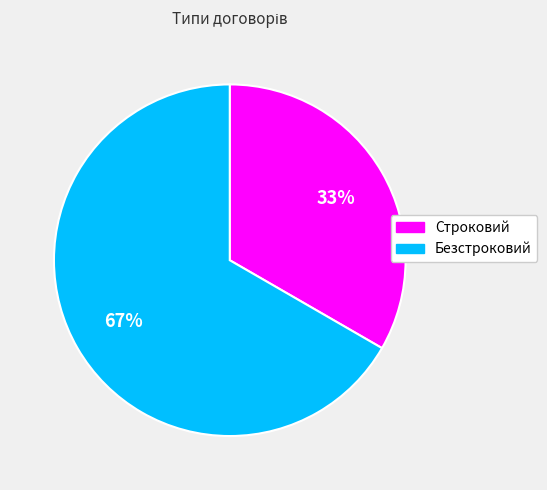

What percentage is the Безстроковий slice, to the nearest percent?

67%